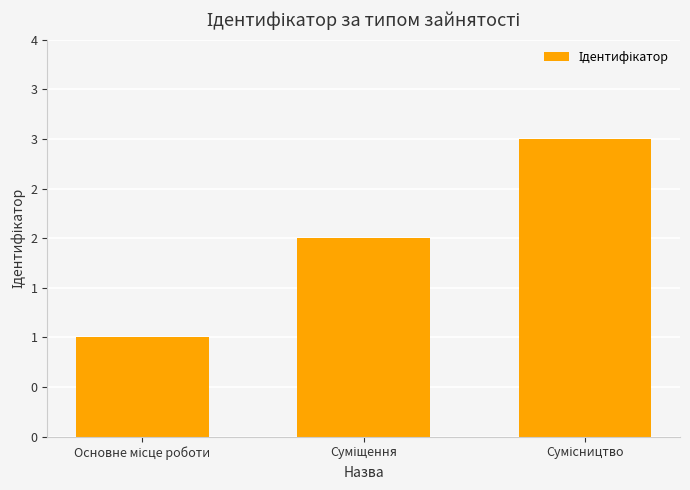

What is the value of the 3rd bar from the left?

3